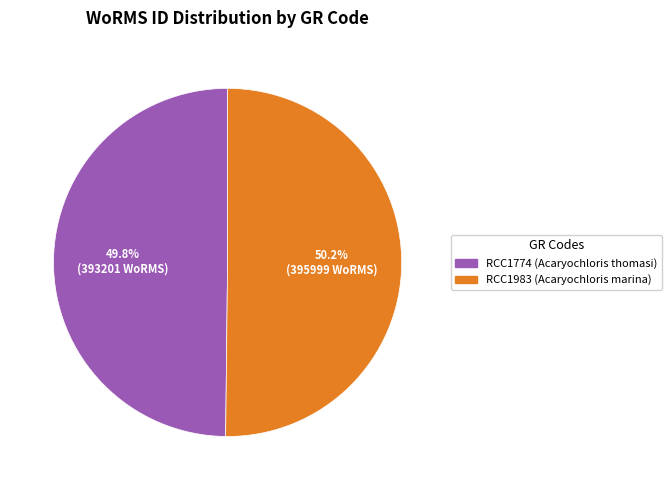

True or false: RCC1983 (Acaryochloris marina) accounts for 56% of the total.

False